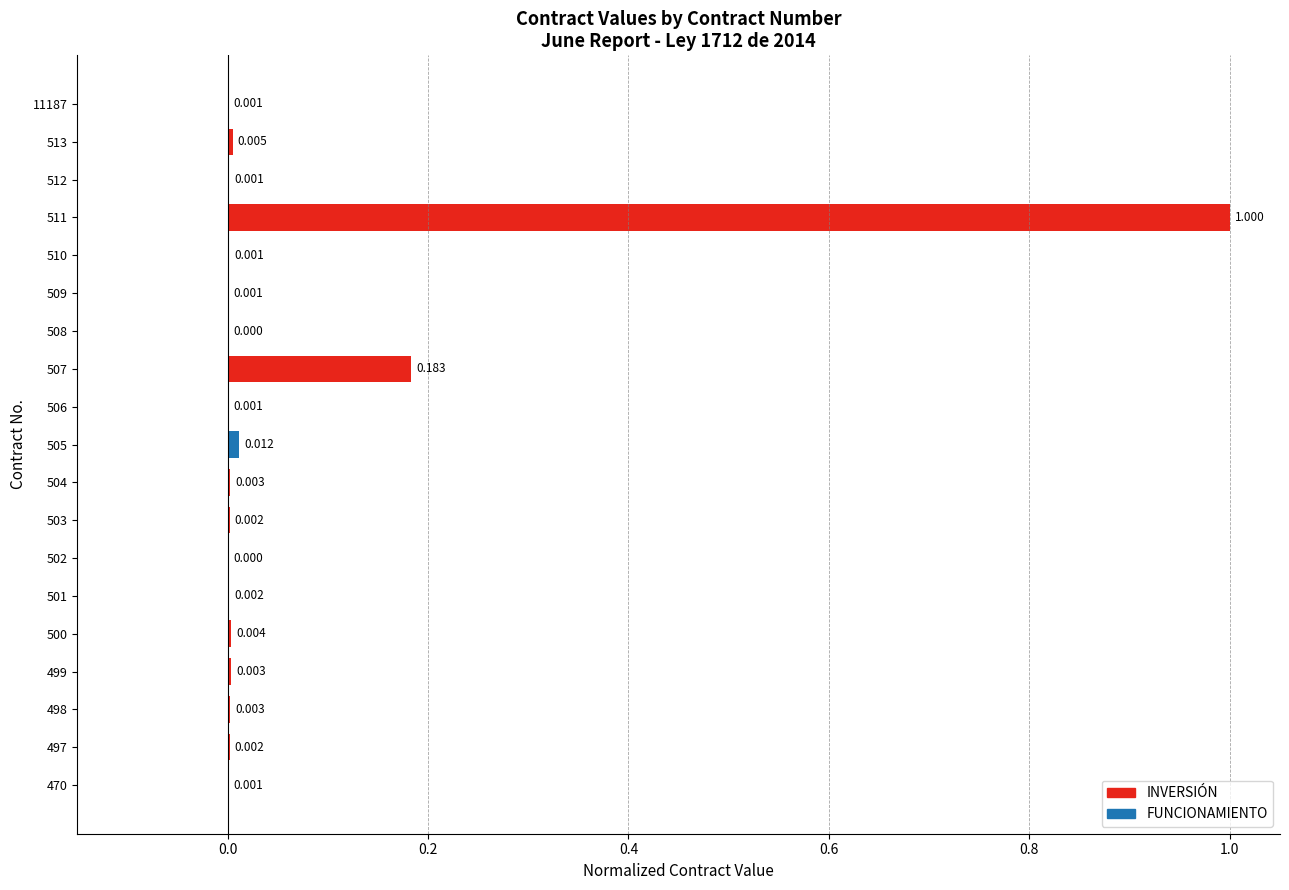

Are the bars horizontal?

Yes